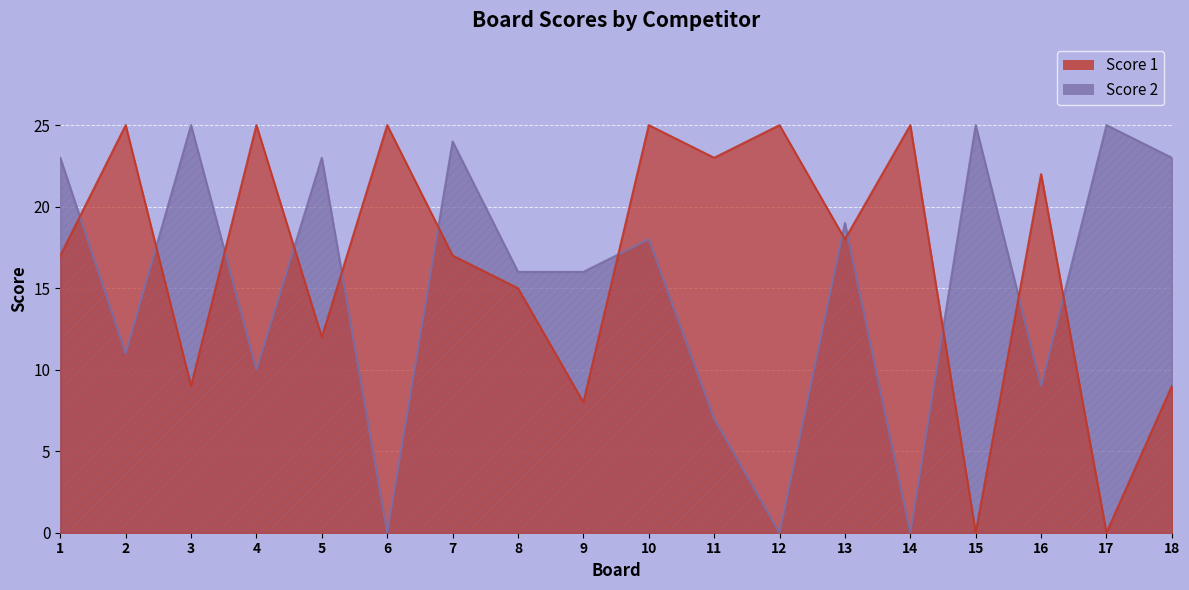

How many data points in Score 1 are less than 18?

9